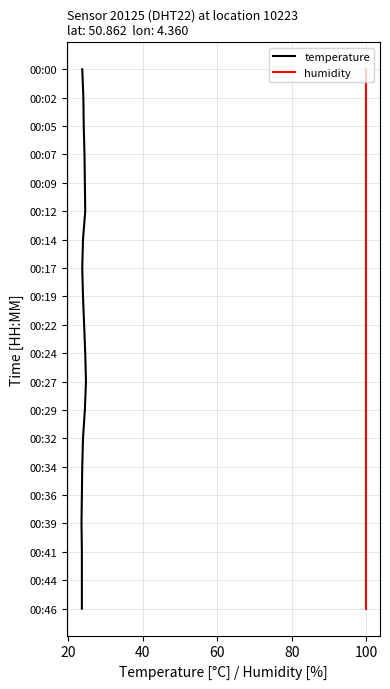

True or false: temperature and humidity intersect in this chart.

False